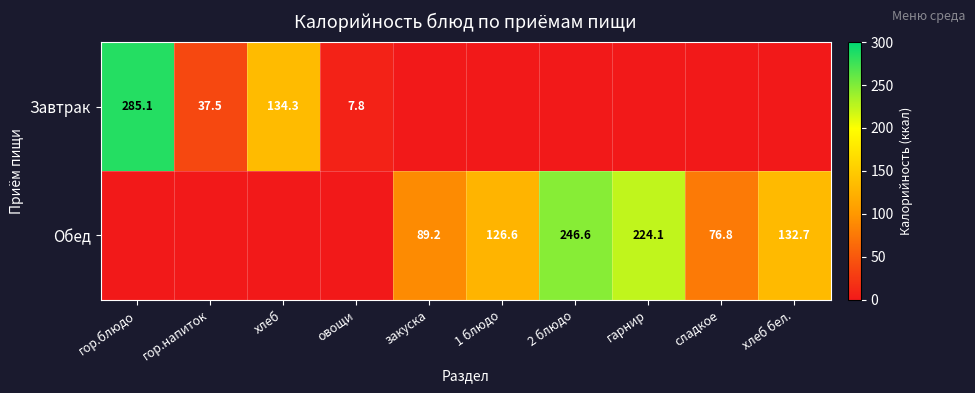

Is the value of Завтрак at гор.напиток greater than the value of Обед at хлеб бел.?

No